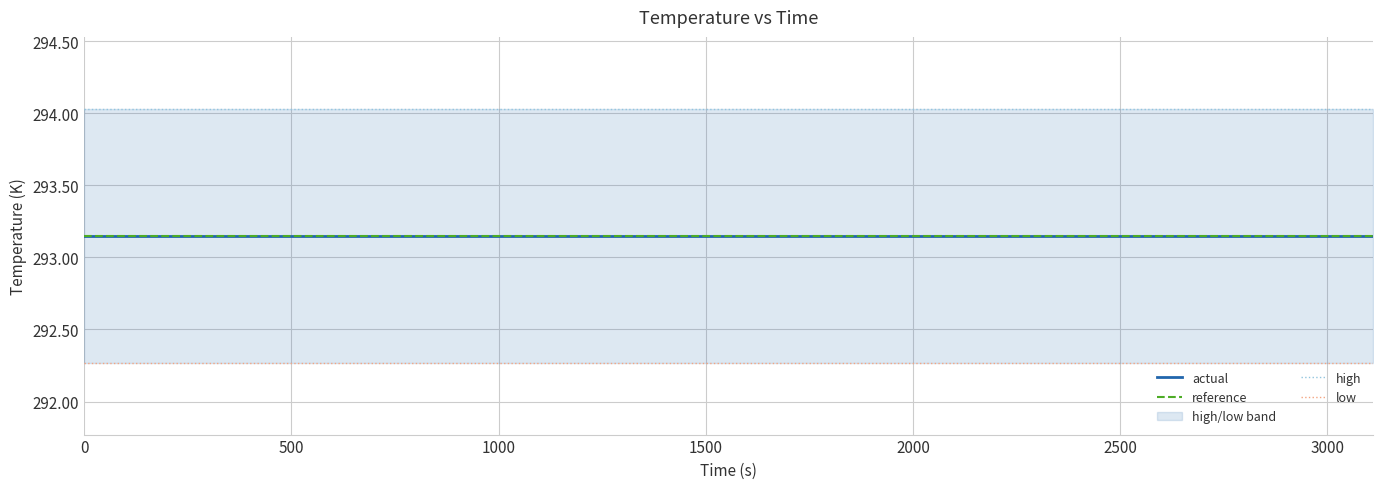

What is the average value of the low series?

292.3